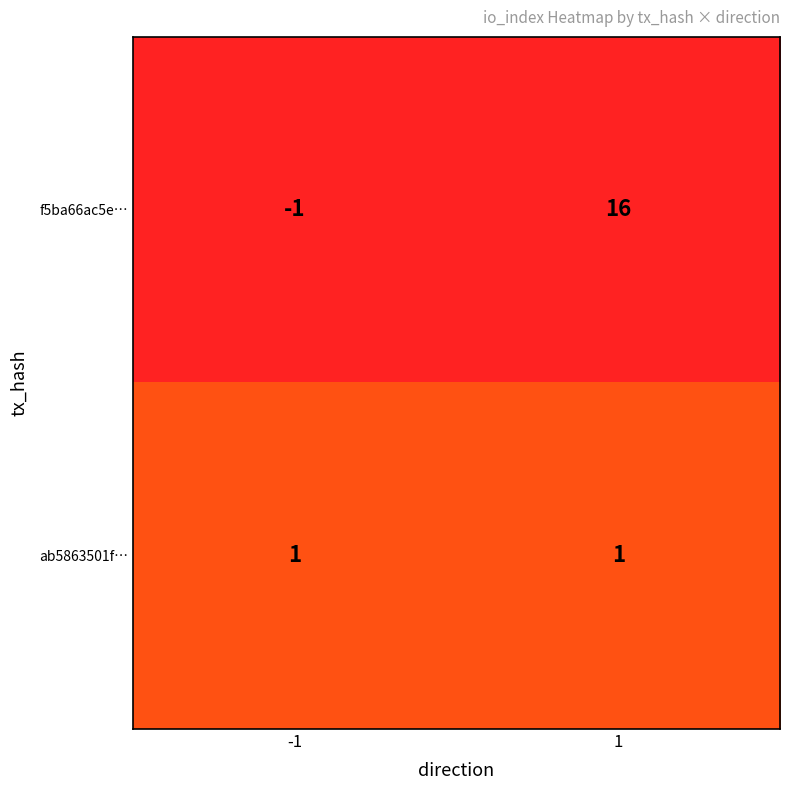

What is the difference between the maximum and minimum values in the f5ba66ac5e… series?

17